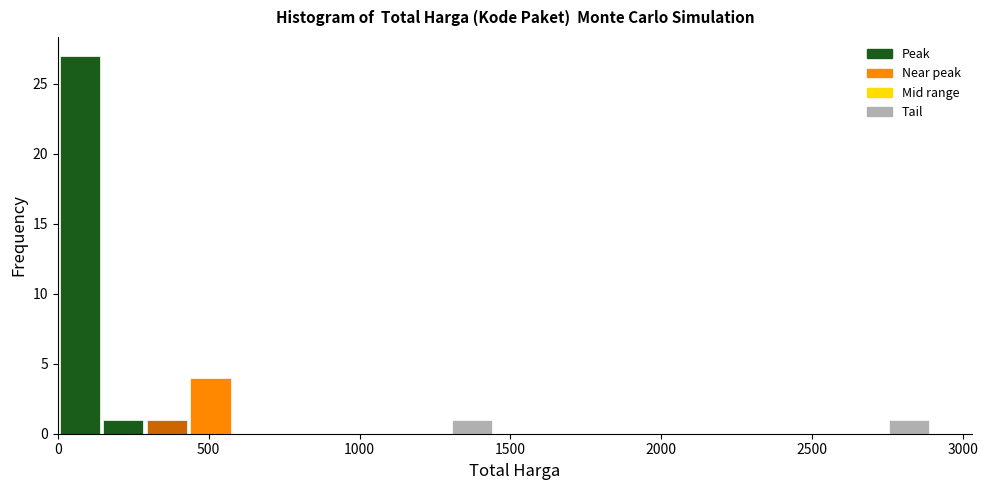

Read against the x-axis, roughly where is the centre of the tallest bar?

50